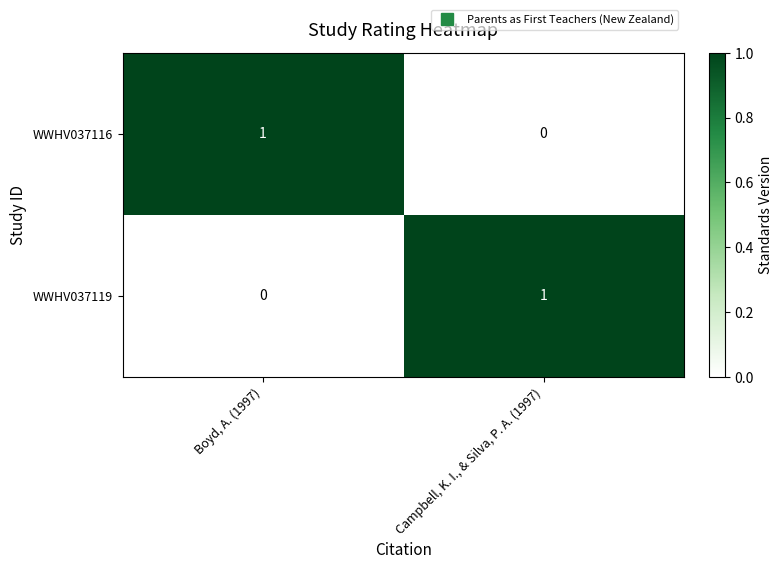

Is the value of WWHV037116 at Campbell, K. I., & Silva, P. A. (1997) greater than the value of WWHV037119 at Campbell, K. I., & Silva, P. A. (1997)?

No